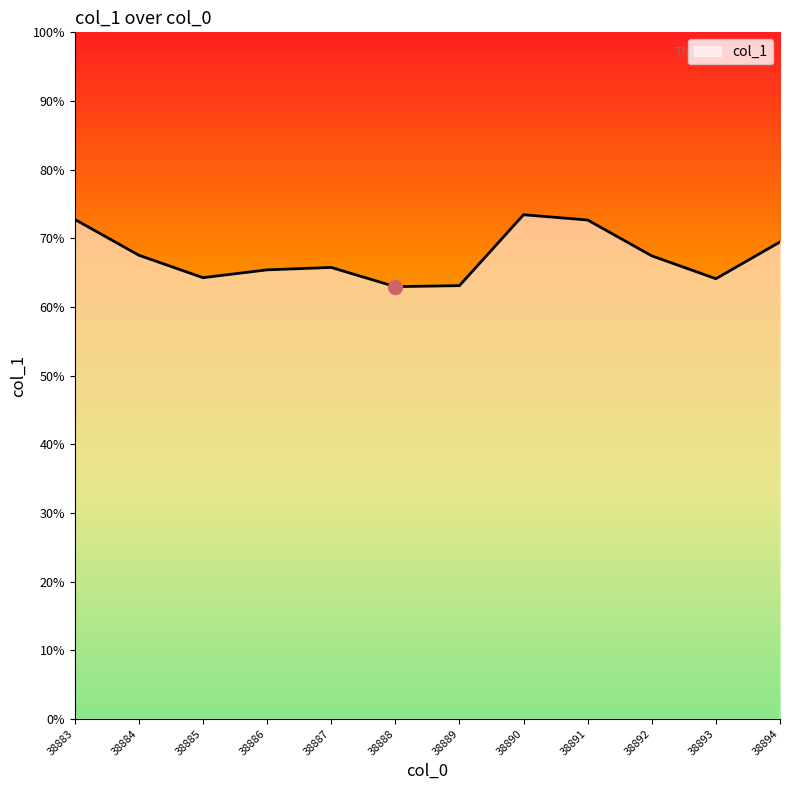

Which label corresponds to the smallest value in the chart?

38888